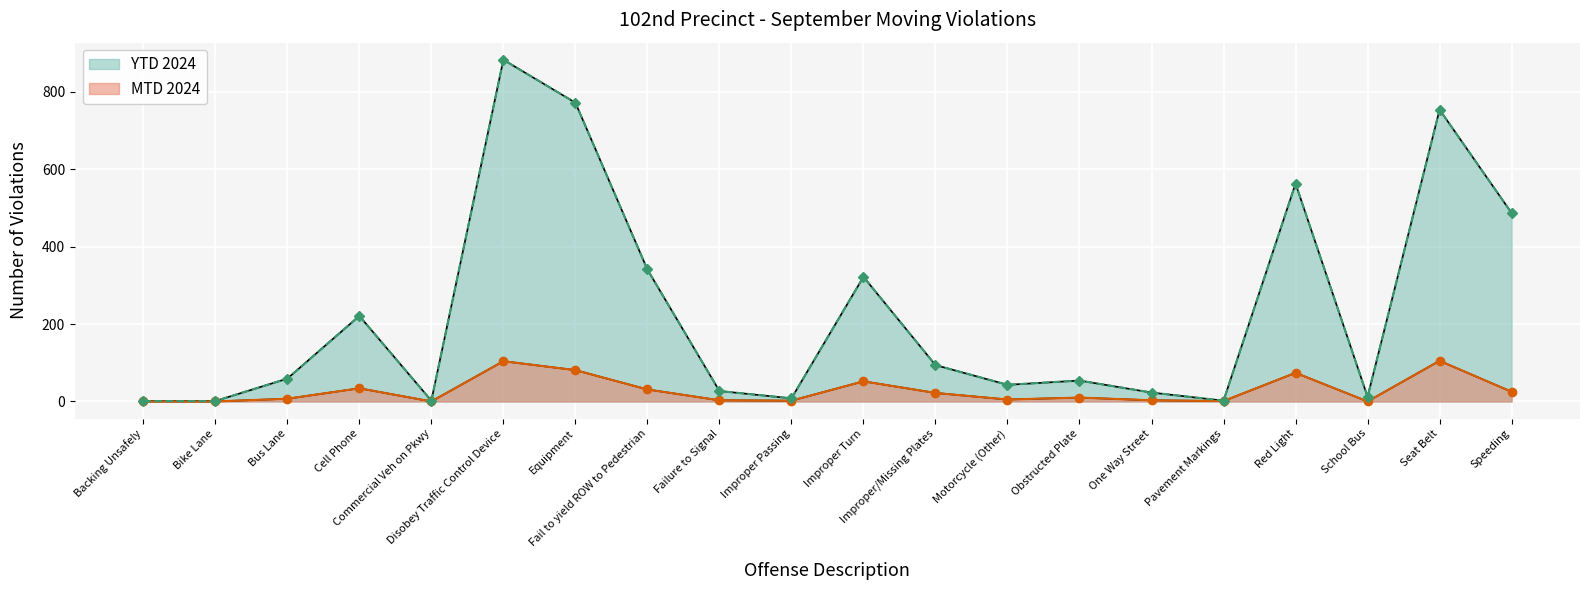

Between Backing Unsafely and Improper Passing, which series saw the biggest shift?

YTD 2024